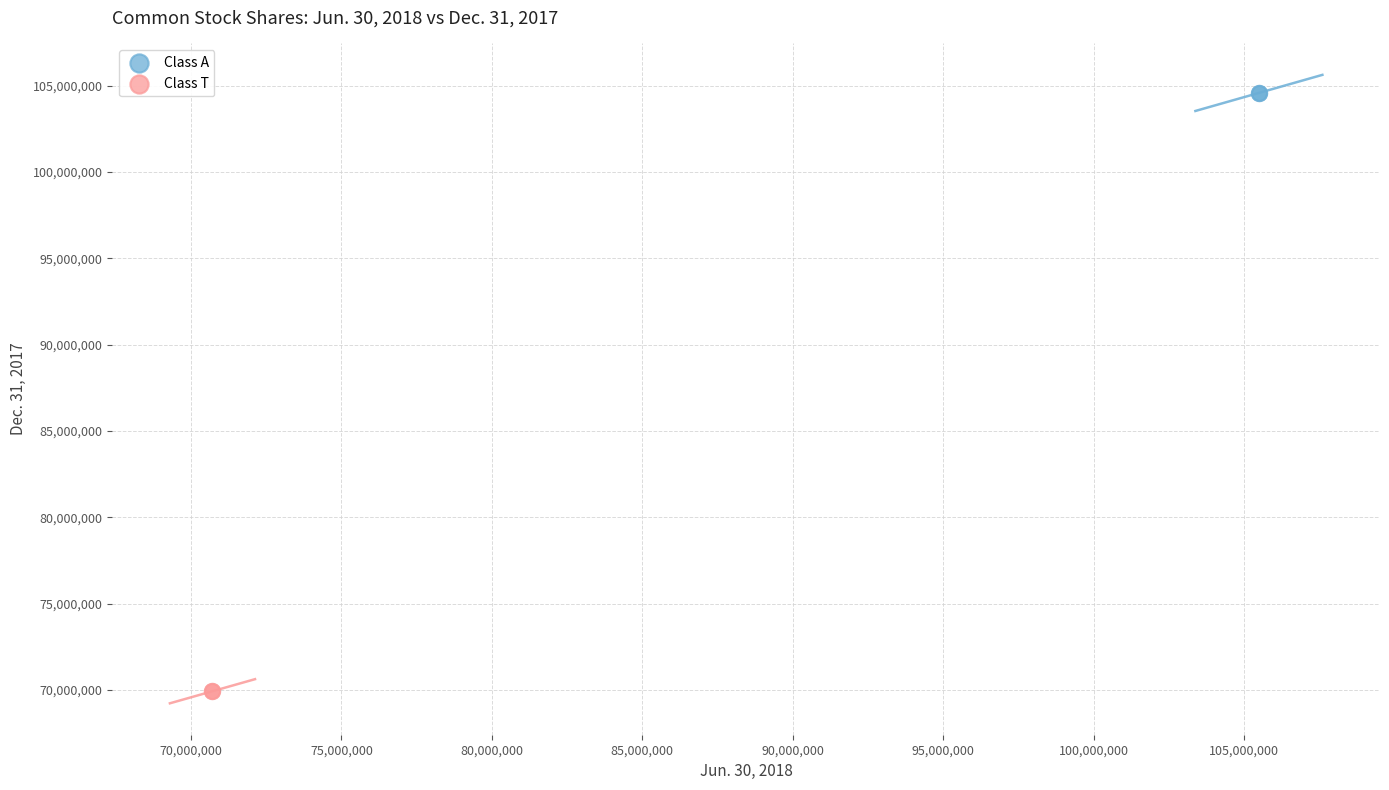

What are all the series names shown in the legend?

Class A, Class T